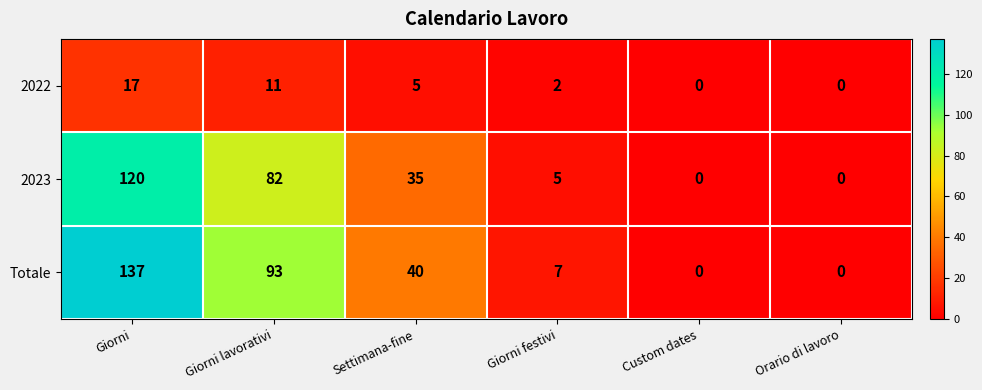

How many series are shown in this chart?

3